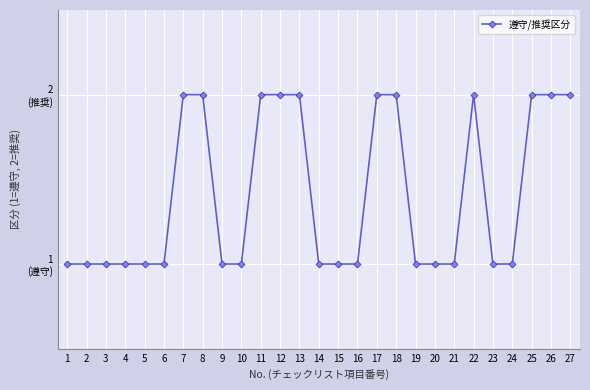

Is it true that the value at 20 is 1?

True